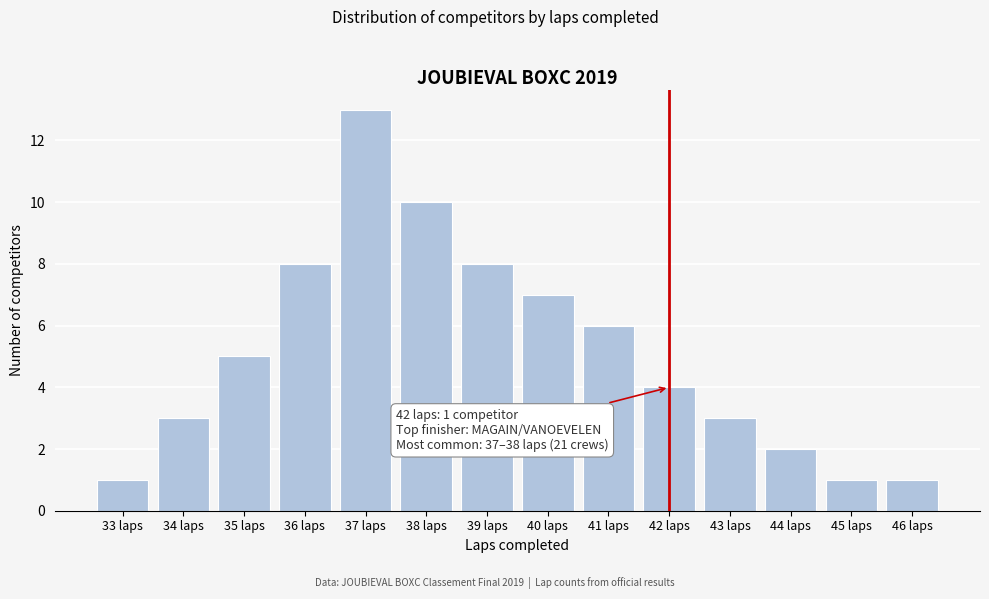

Reading left to right, transcribe all the data shown in this chart.

1	3	5	8	13	10	8	7	6	4	3	2	1	1